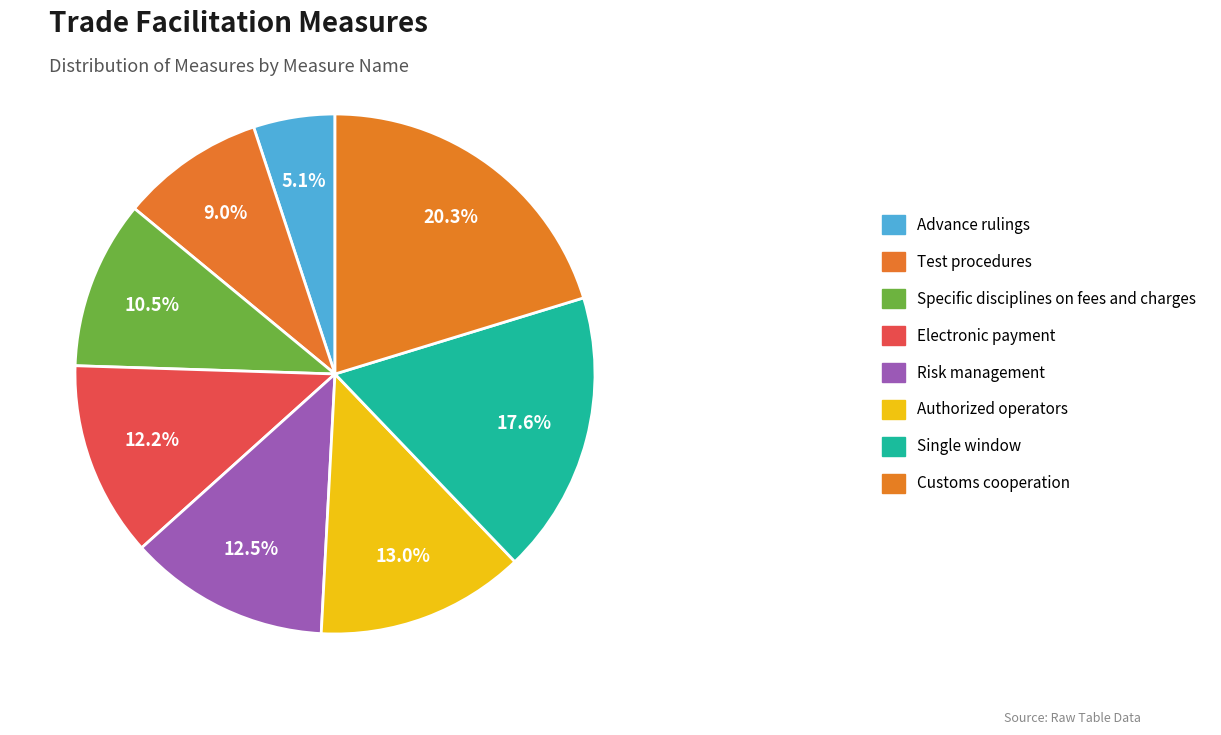

To the nearest percent, what percentage of the pie is Risk management?

12%